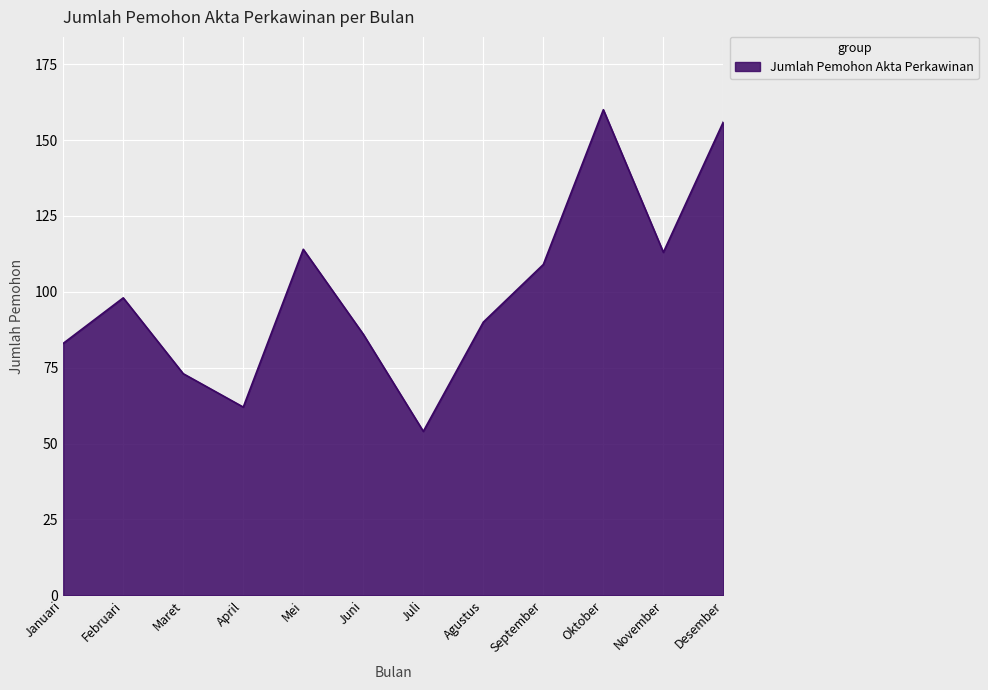

What is the ratio of the value at Agustus to the value at Oktober?

0.6